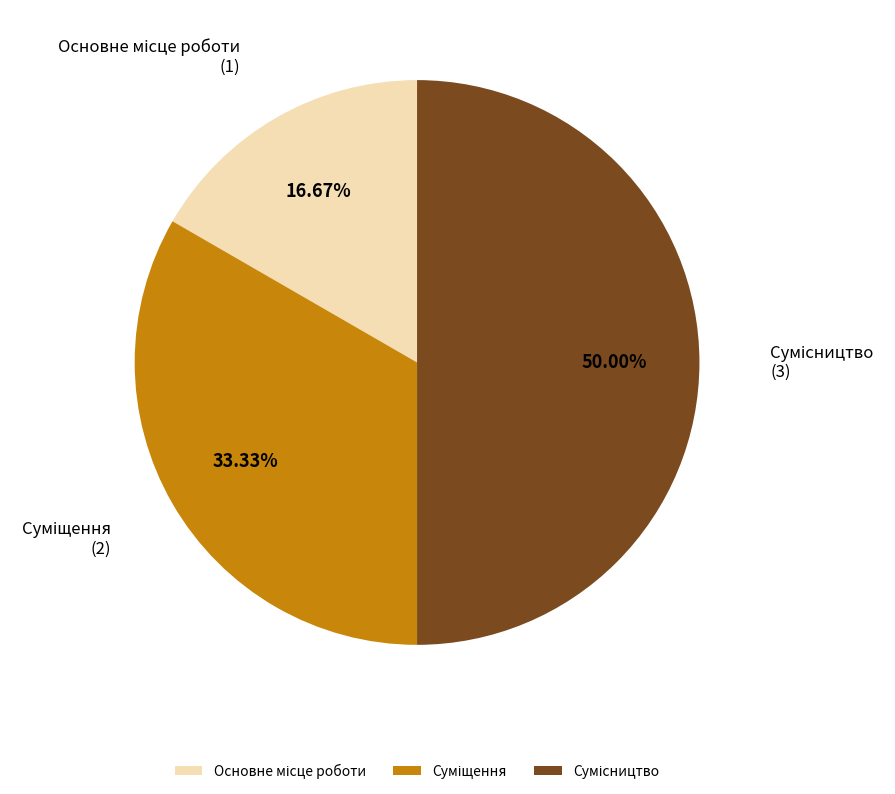

Count the number of slices in the pie.

3